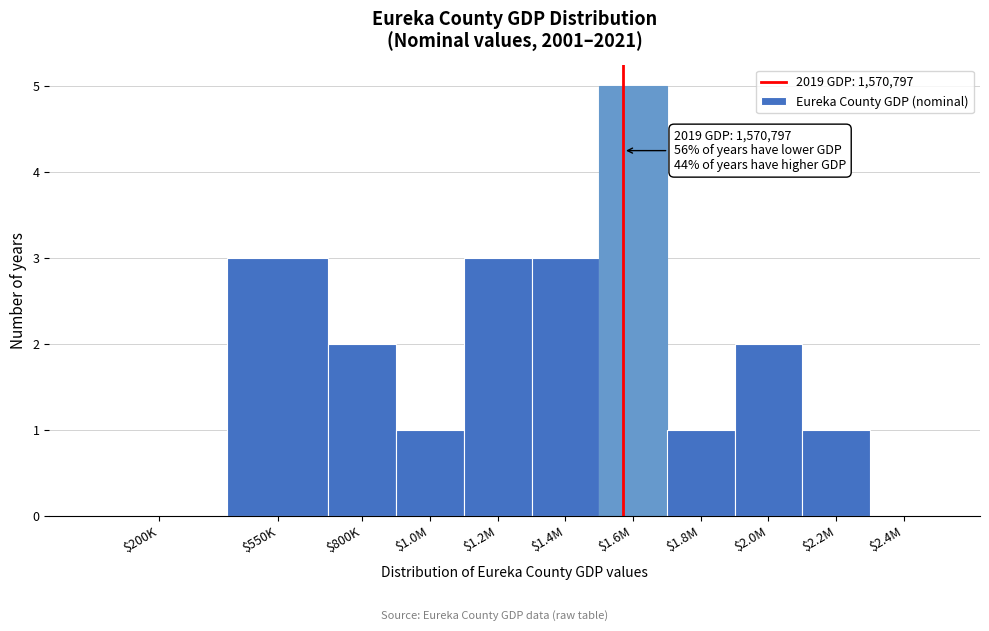

At which category does the chart reach its peak across all series?

$1.6M